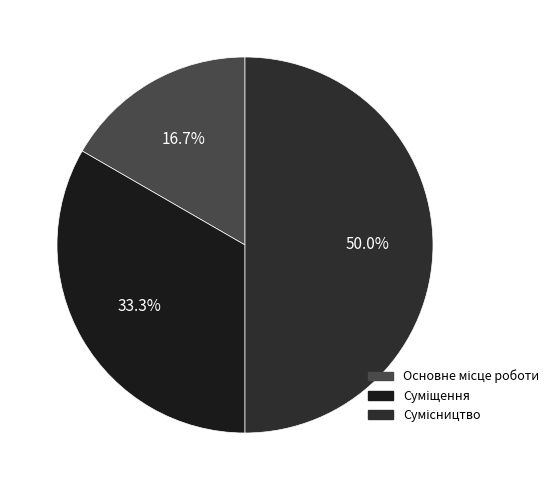

What percentage is the Основне місце роботи slice, to the nearest percent?

17%